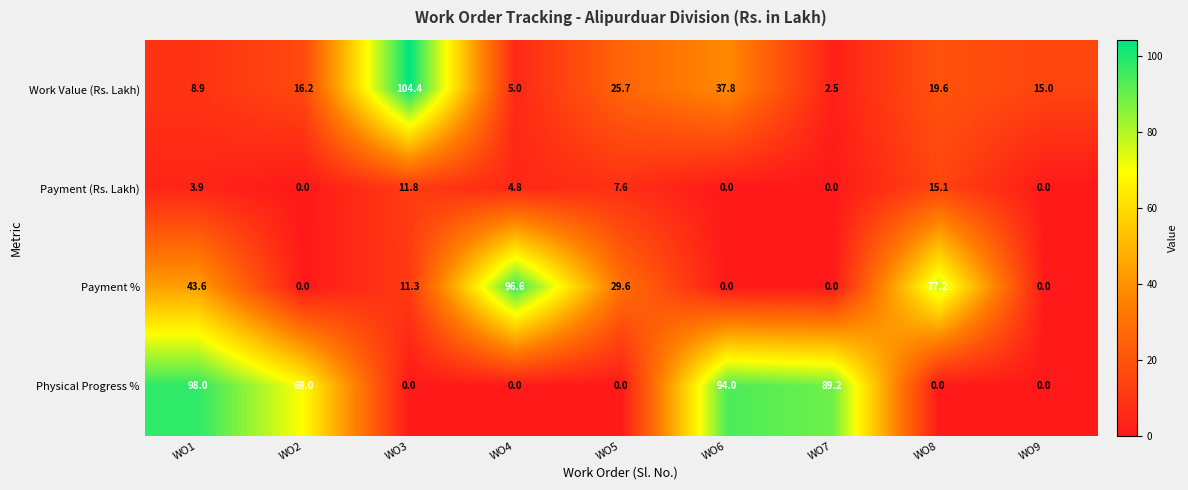

Which series changed the most between WO1 and WO4?

Physical Progress %